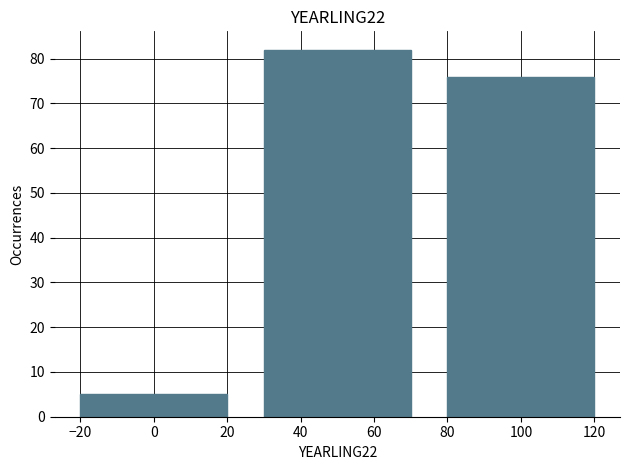

Reading left to right, what are all the values shown in this chart?

0=5	40=82	100=76